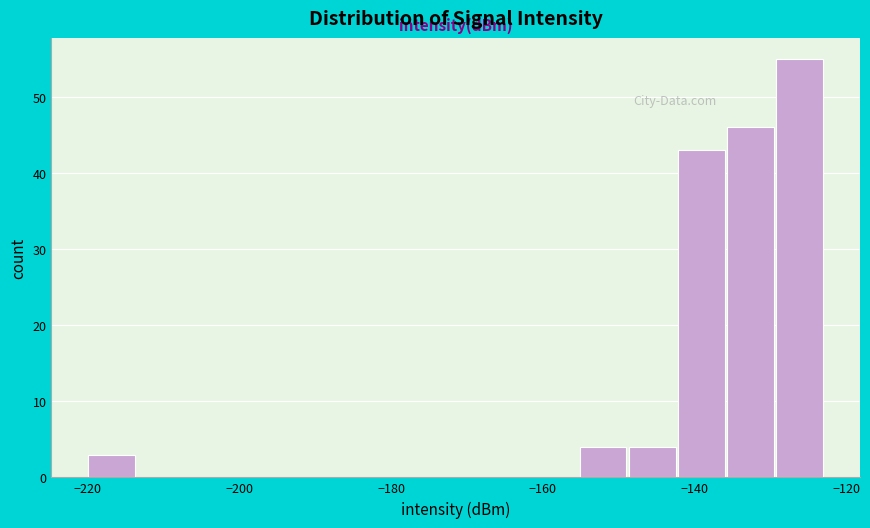

Read against the x-axis, roughly where is the centre of the tallest bar?

-126